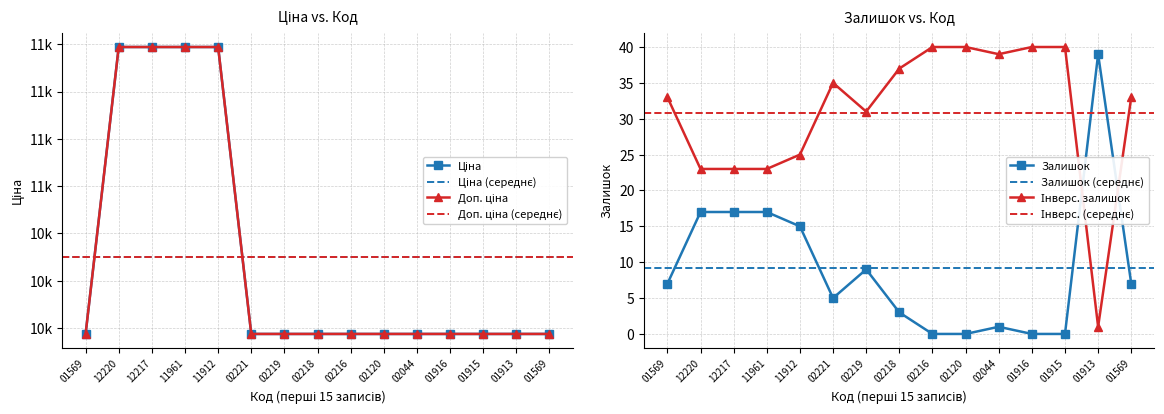

What is the difference between the maximum and minimum values in the Залишок series?

39